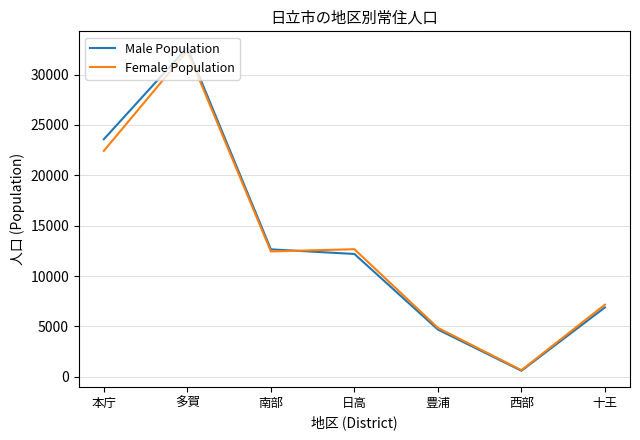

What is the approximate value of Female Population at 十王?

7168